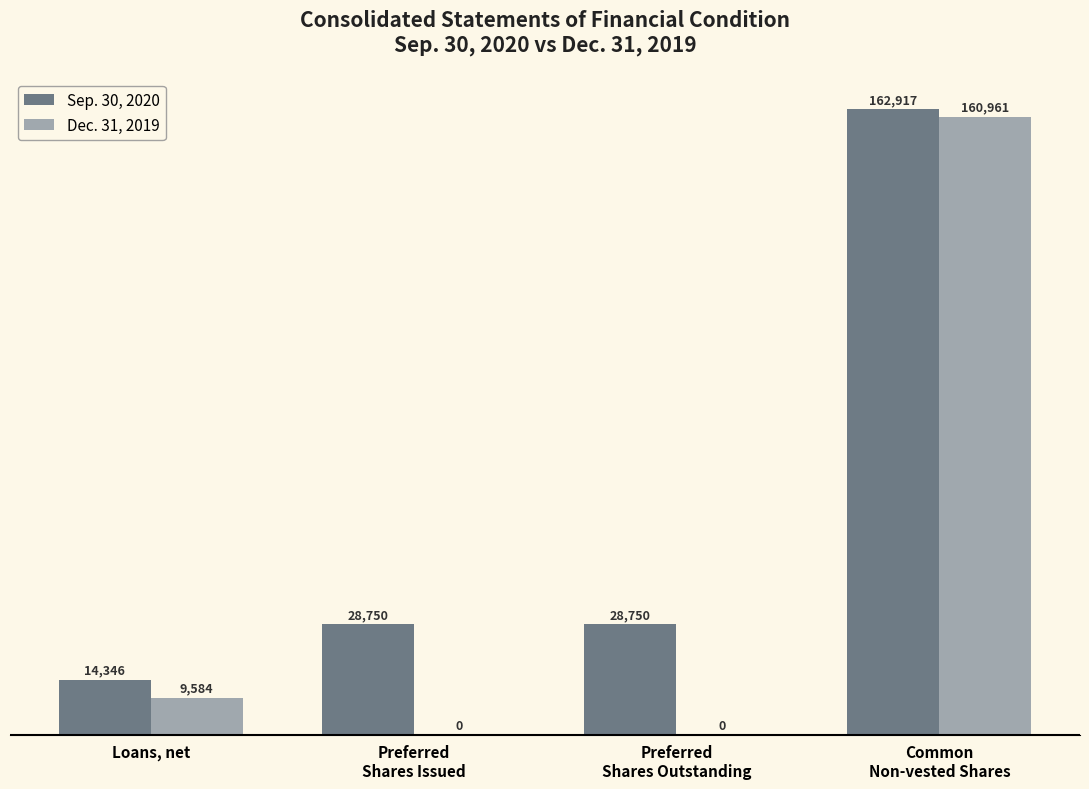

What is the value of the Sep. 30, 2020 bar at the 2nd from the left?

17.6